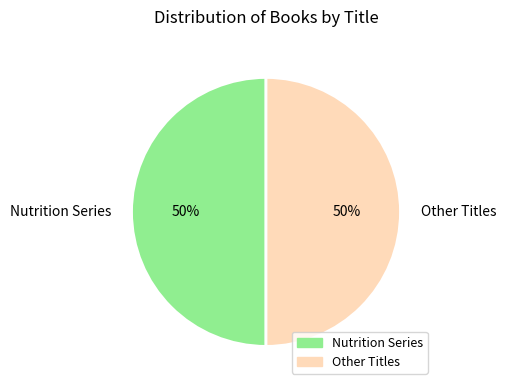

To the nearest percent, what is the average slice percentage?

50%